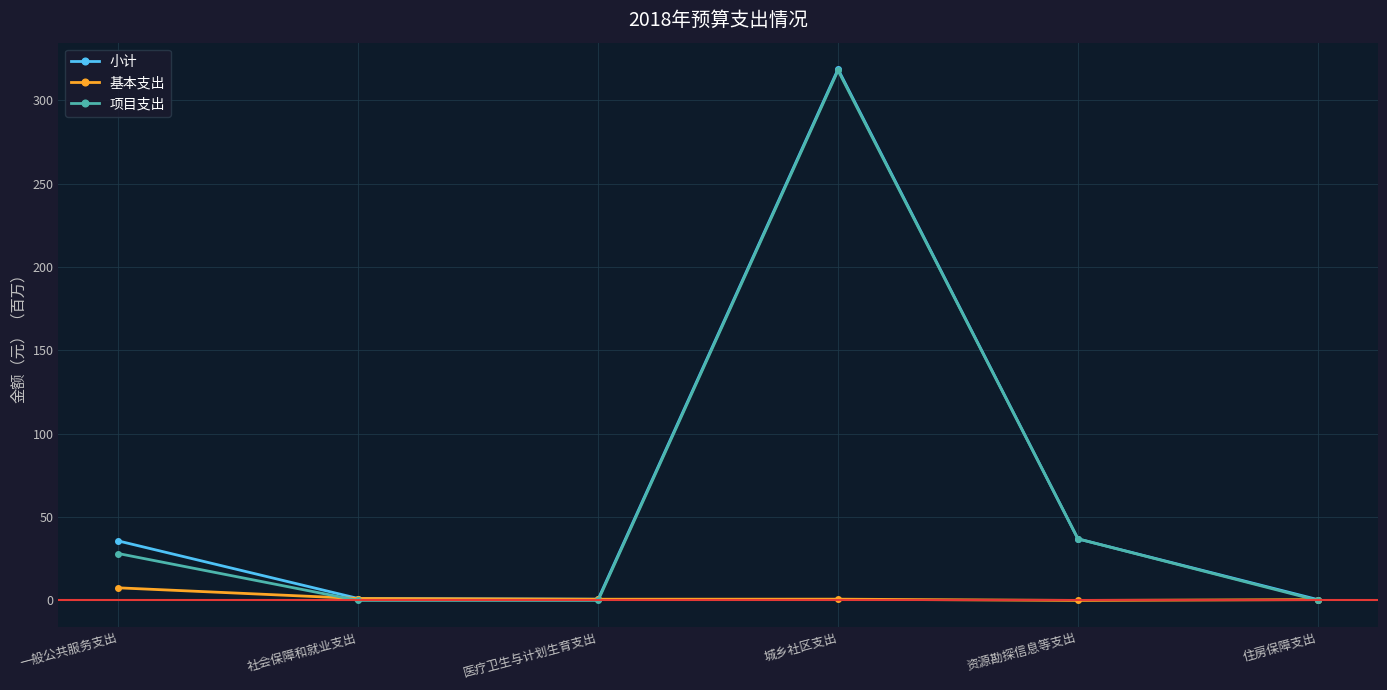

In 小计, how many points are lower than both neighbors (excluding endpoints)?

1